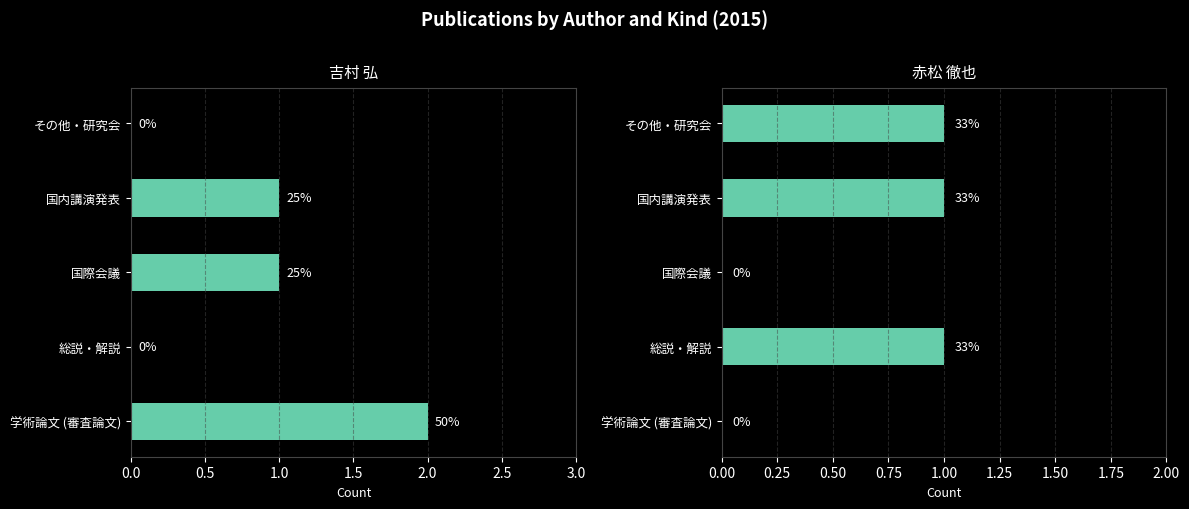

Is it true that 赤松 徹也 equals 0 at 国際会議?

True